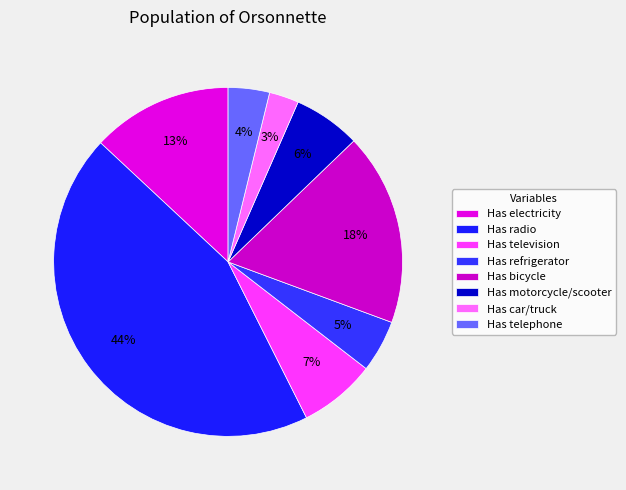

What portion of the pie excludes Has telephone?

96.2%